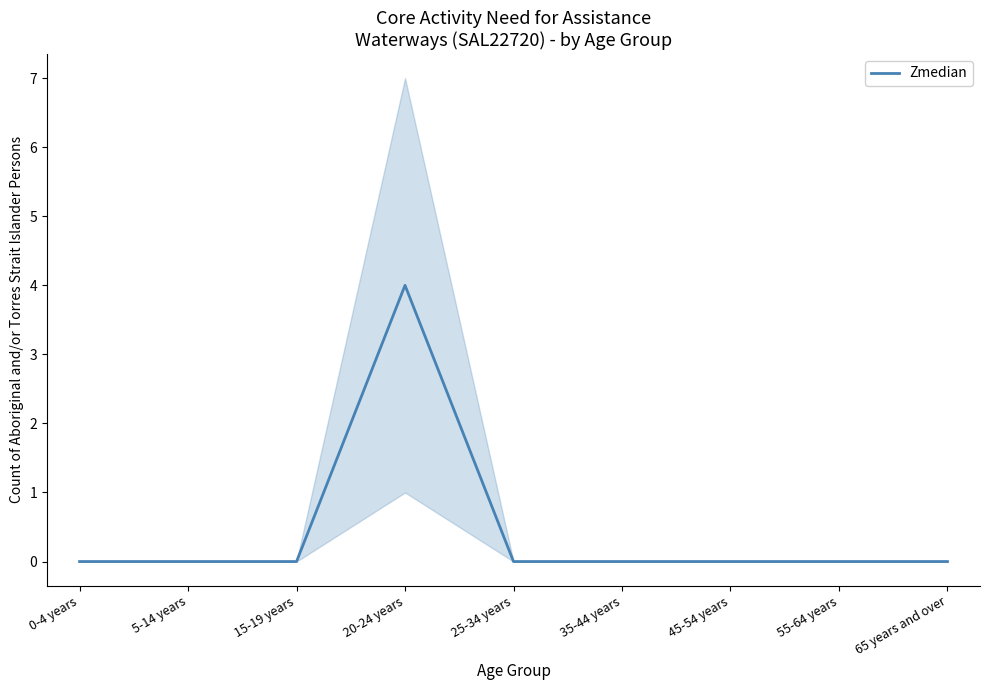

Rank the categories by value from lowest to highest.

0-4 years, 5-14 years, 15-19 years, 25-34 years, 35-44 years, 45-54 years, 55-64 years, 65 years and over, 20-24 years